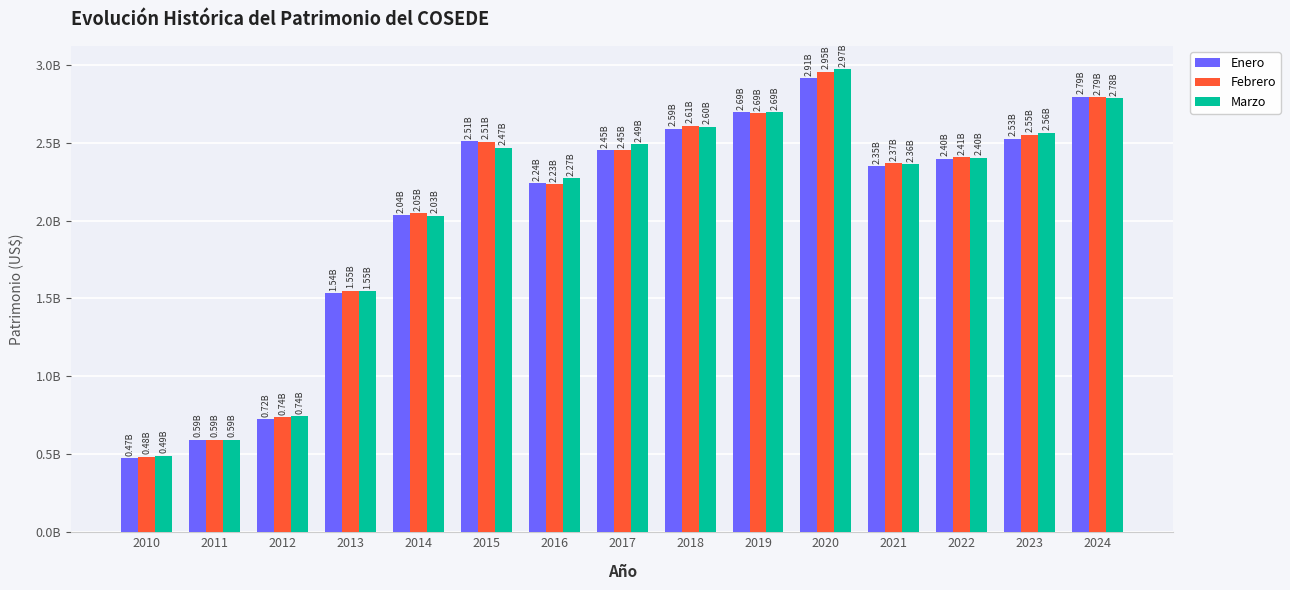

What is the value of the Marzo bar at the 3rd from the left?

744138053.7